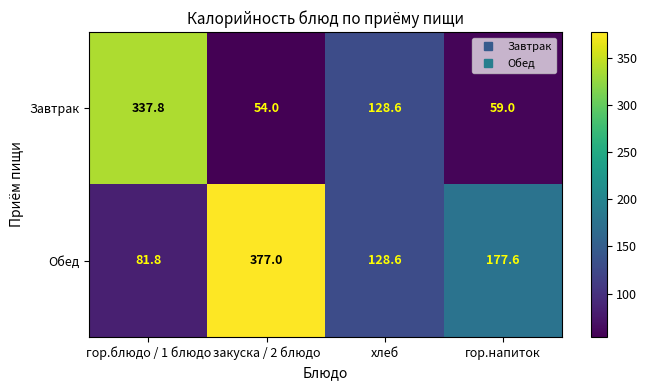

Which series has the widest spread of values?

Обед